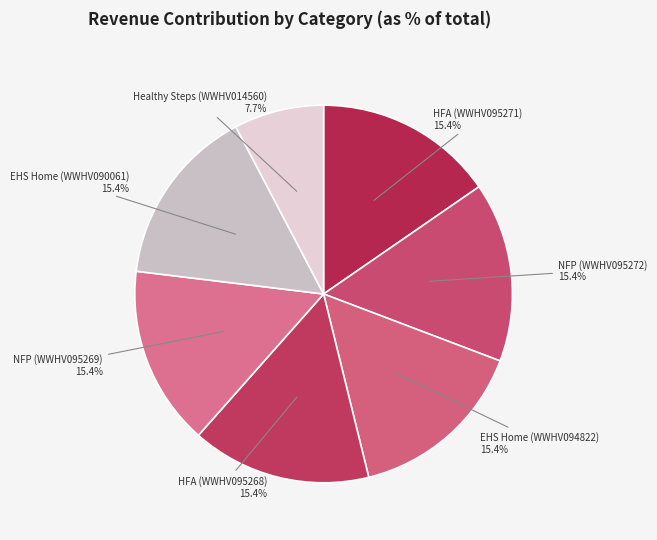

Which category has the smallest portion of the pie?

Healthy Steps (WWHV014560)